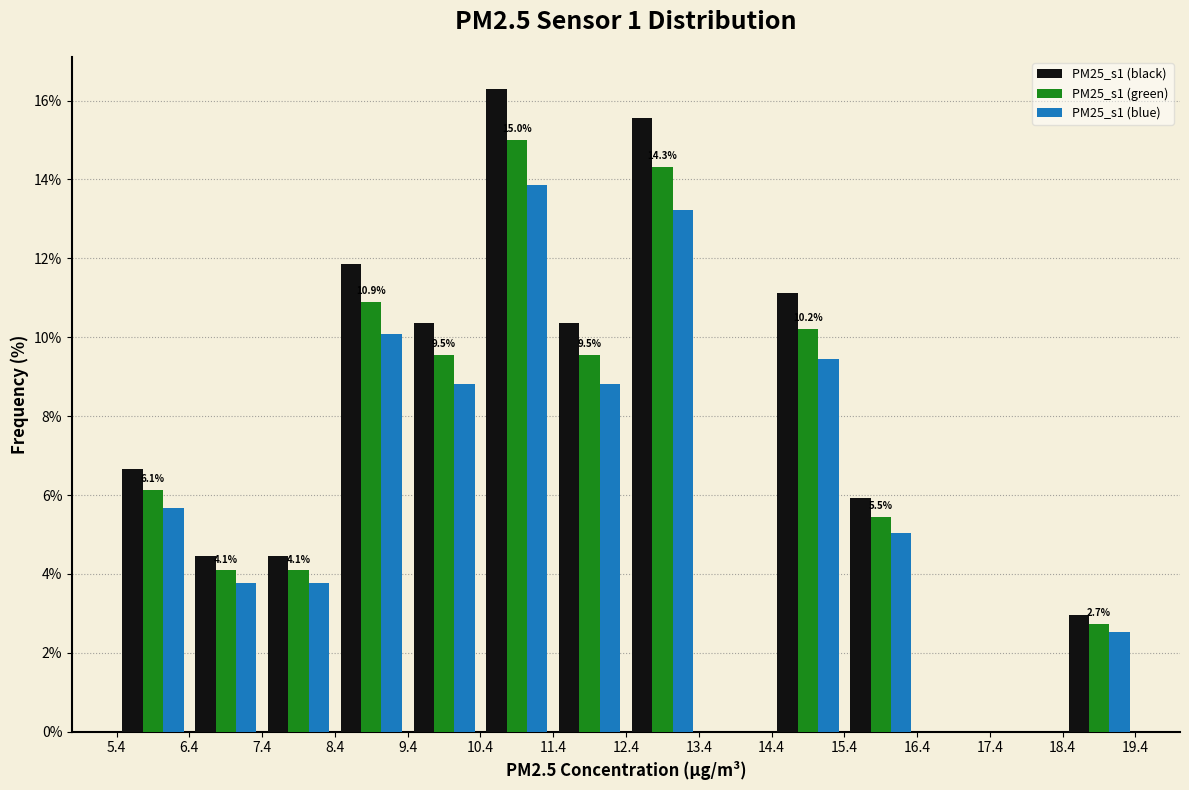

In the PM25_s1 (green) series, which range on the x-axis has the tallest bar?

10.4 to 11.4